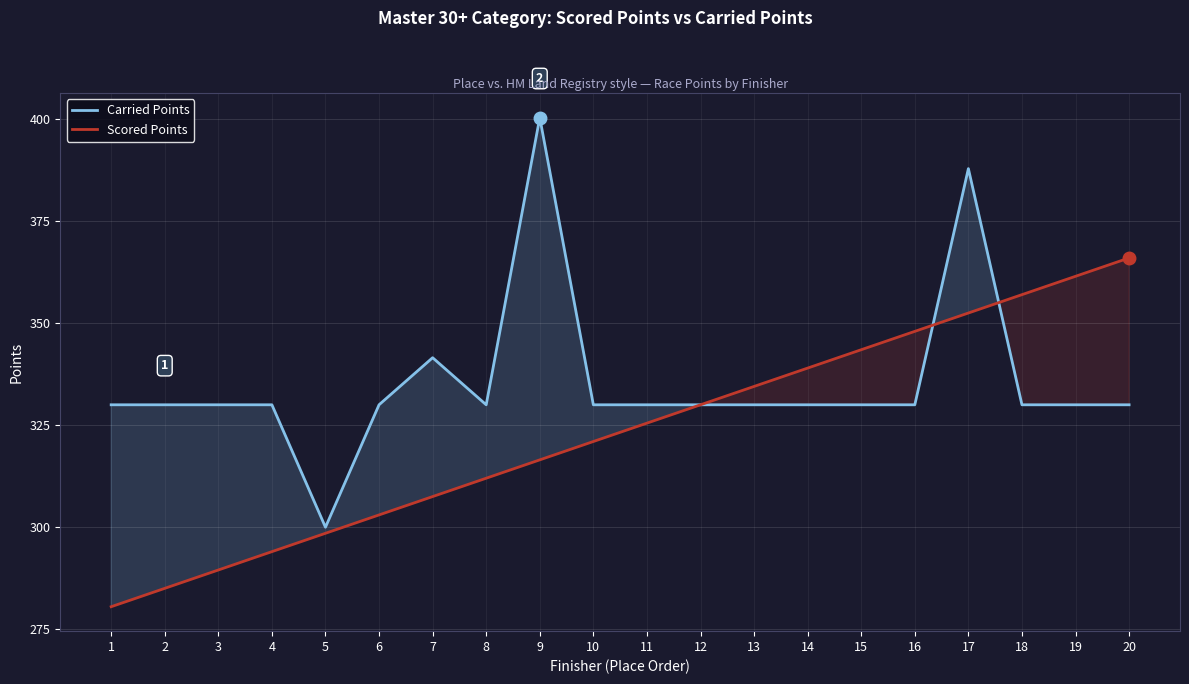

At which label does Scored Points first exceed 325?

11